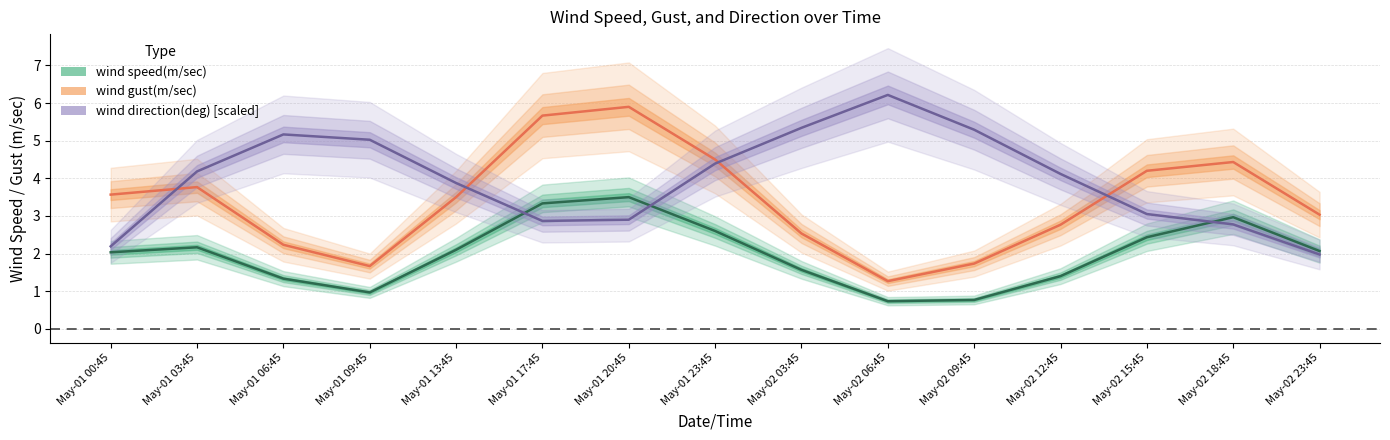

What is the total value across all series at May-01 17:45?

11.9